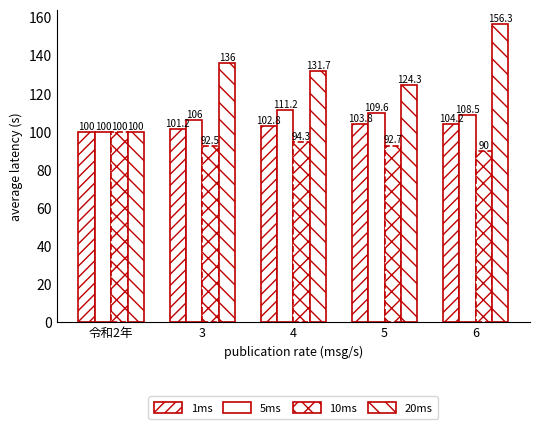

The 建設業 series shows 193.9 at 4. True or false?

False